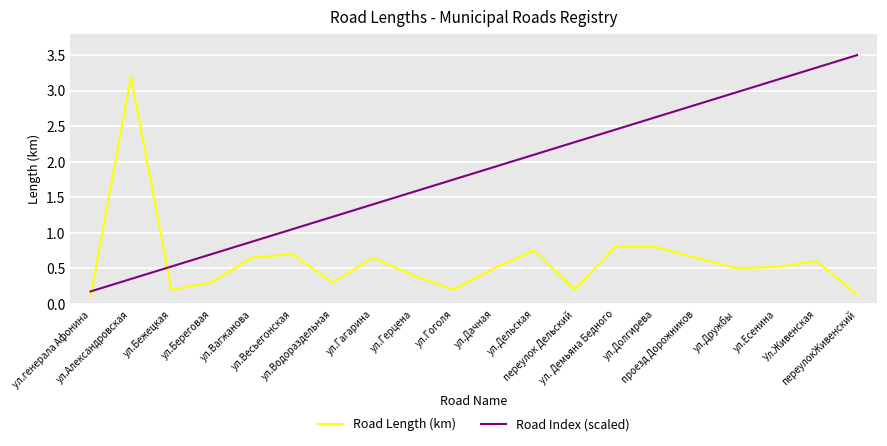

After their last crossing, which series has the higher values: Road Index (scaled) or Road Length (km)?

Road Index (scaled)